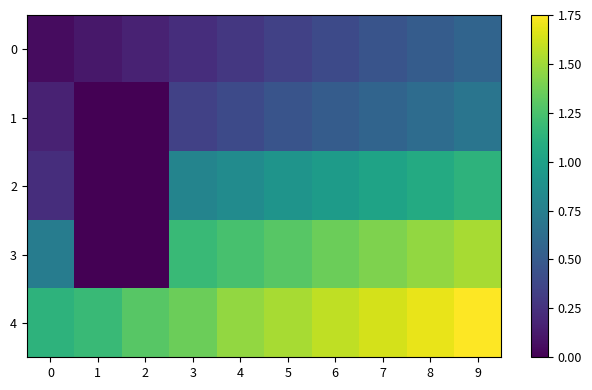

Between 0 and 2, which series saw the biggest shift?

3